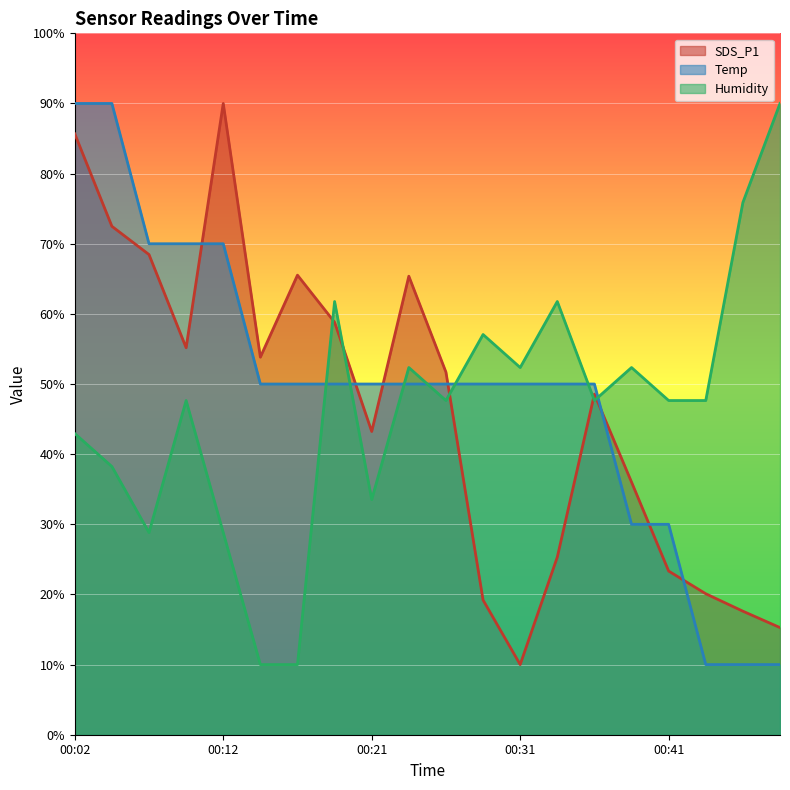

Between which two adjacent categories do Temp and Humidity first intersect?

00:17 and 00:19